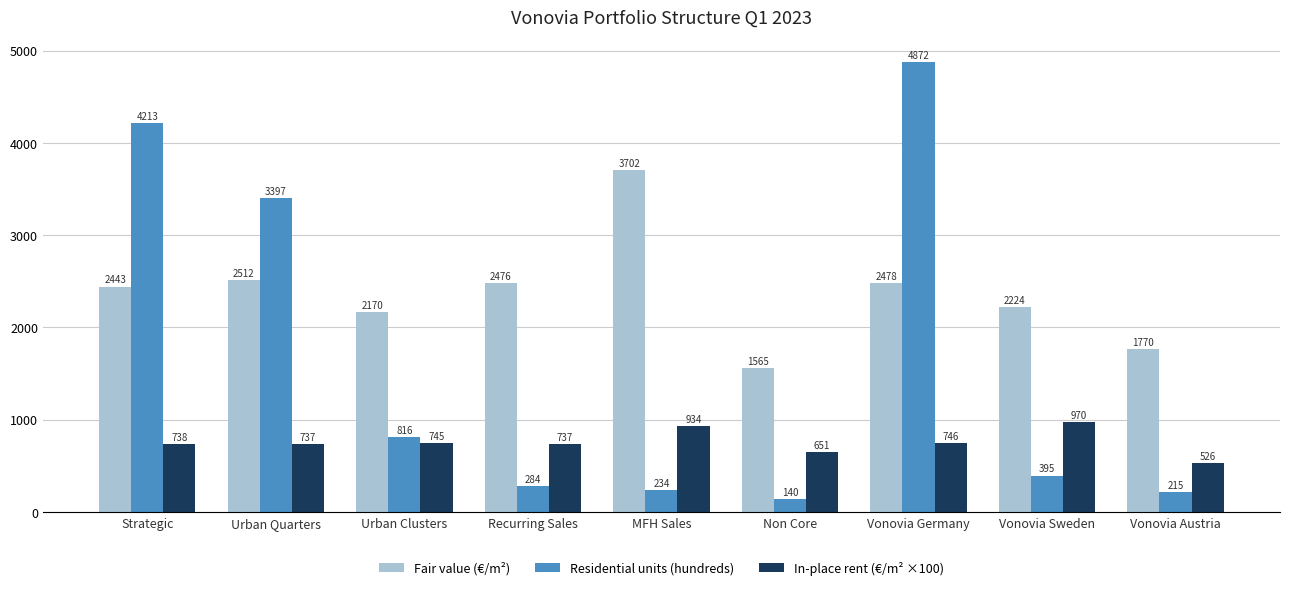

How many bars are there in total?

27